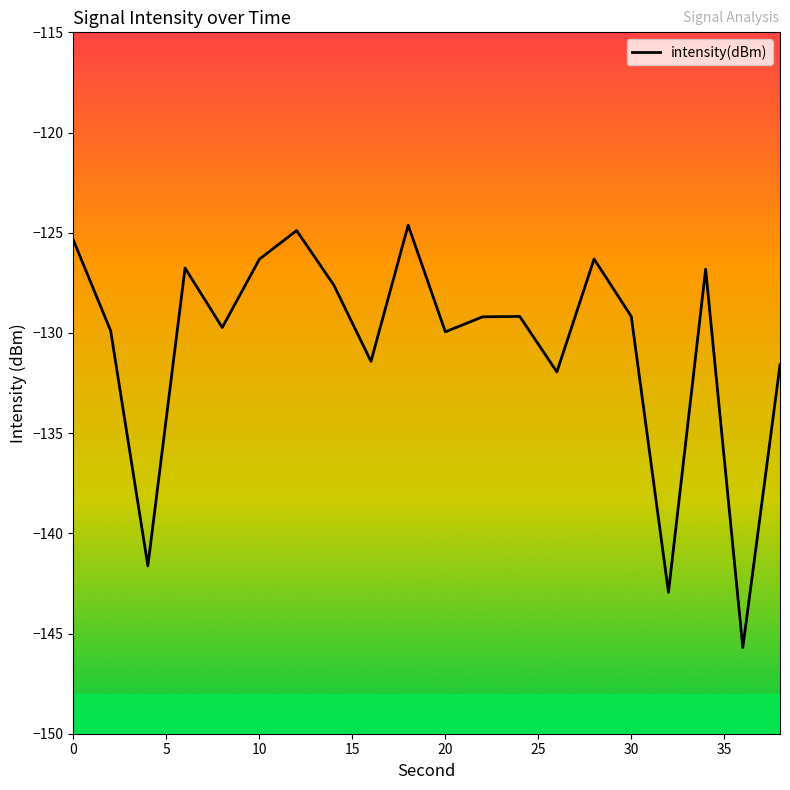

What is the difference between the maximum and minimum values?

21.1